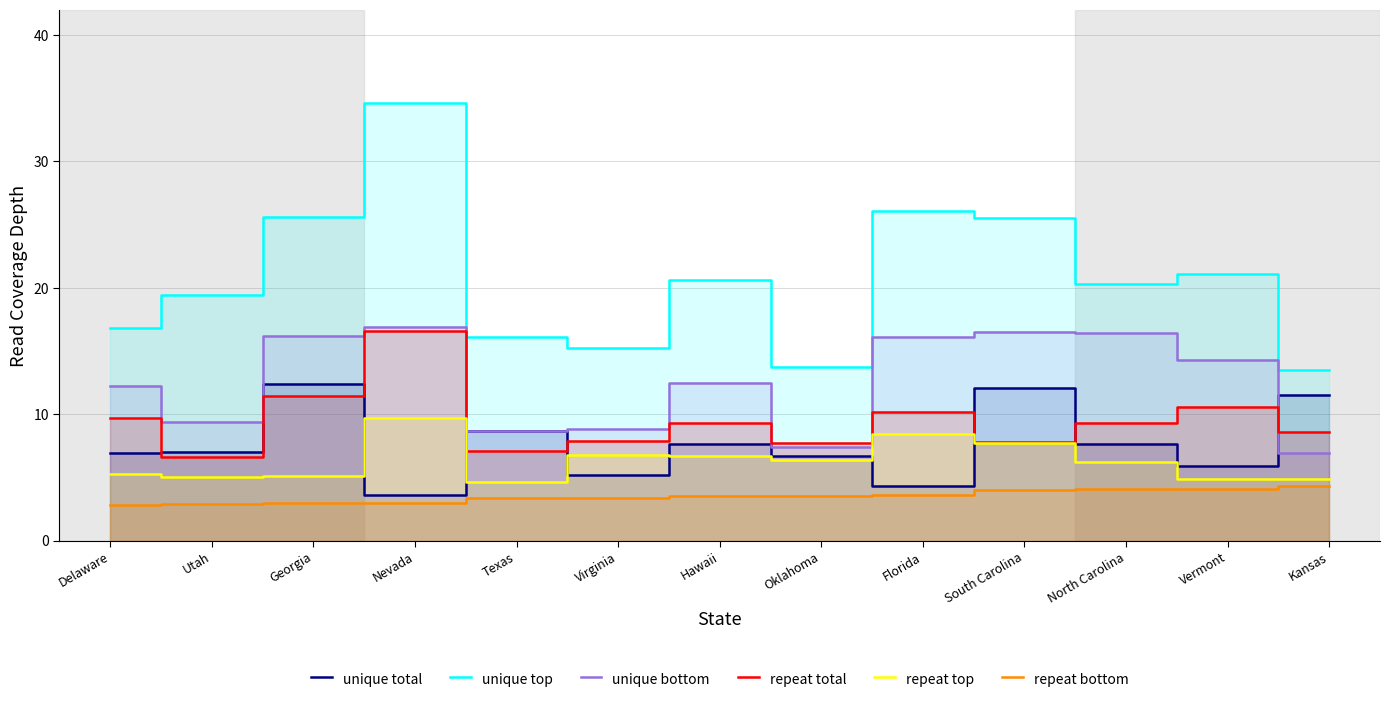

What is the label of the 5th point from the right?

Florida